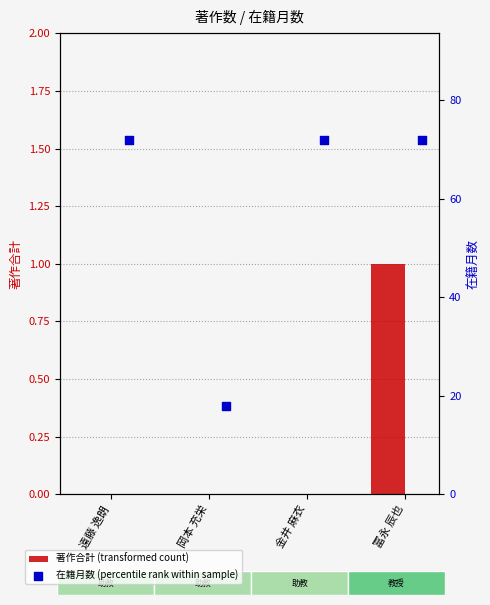

Which series reaches the minimum Y coordinate?

著作合計 (transformed count)